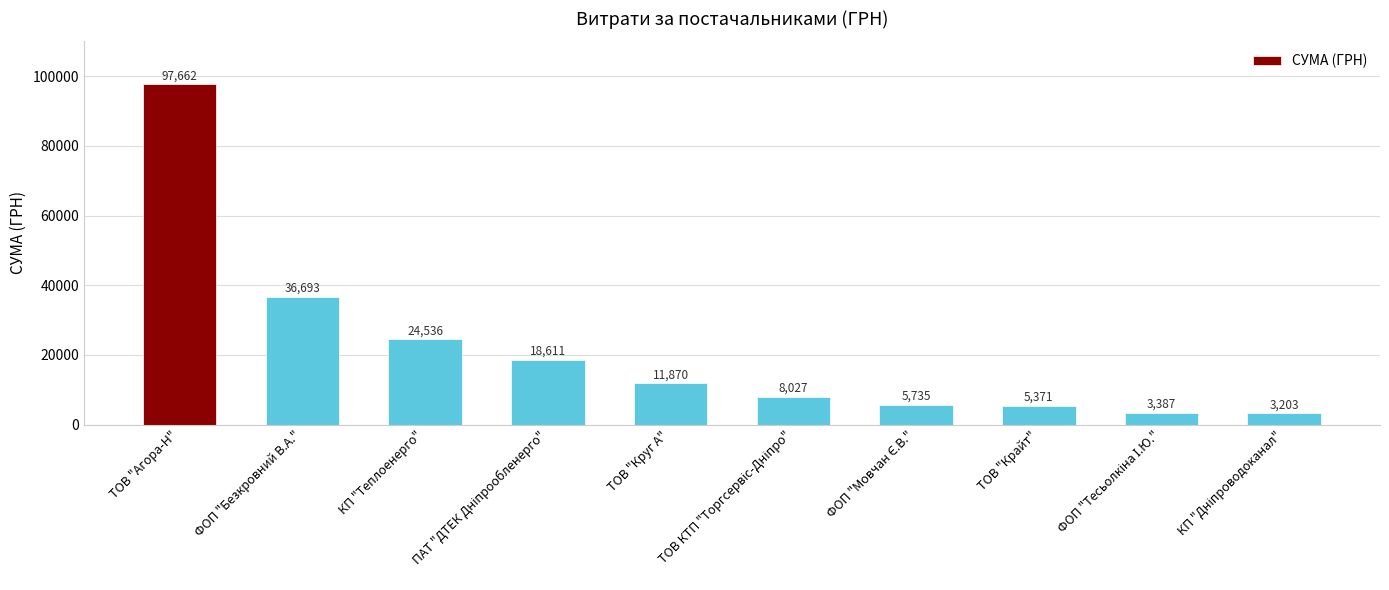

Approximately how many times larger is the value at ТОВ "Круг А" compared to КП "Теплоенерго"?

0.5